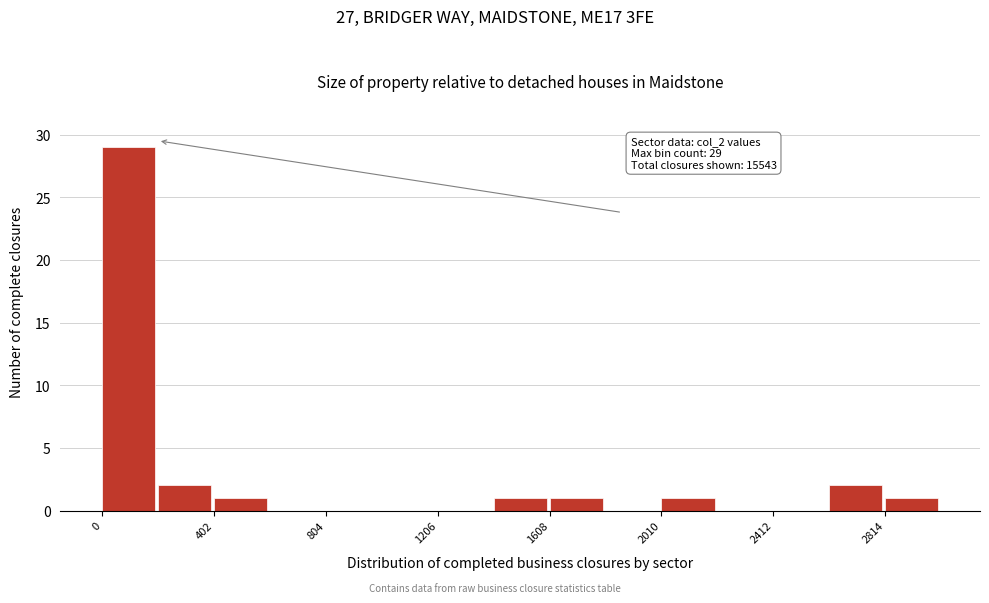

Over which range of the x-axis is the bar tallest?

0 to 200